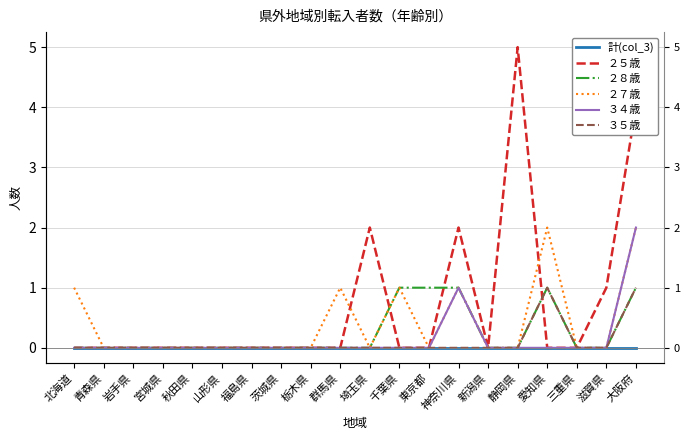

True or false: ２８歳 has a value of 0 at 岩手県.

True